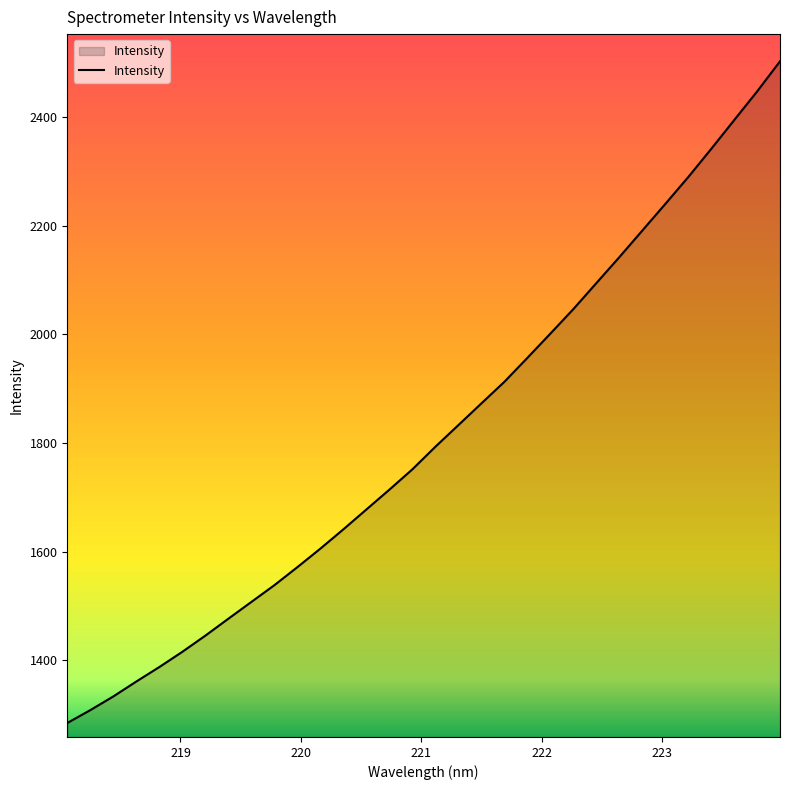

What is the maximum value shown in the chart?

2502.6